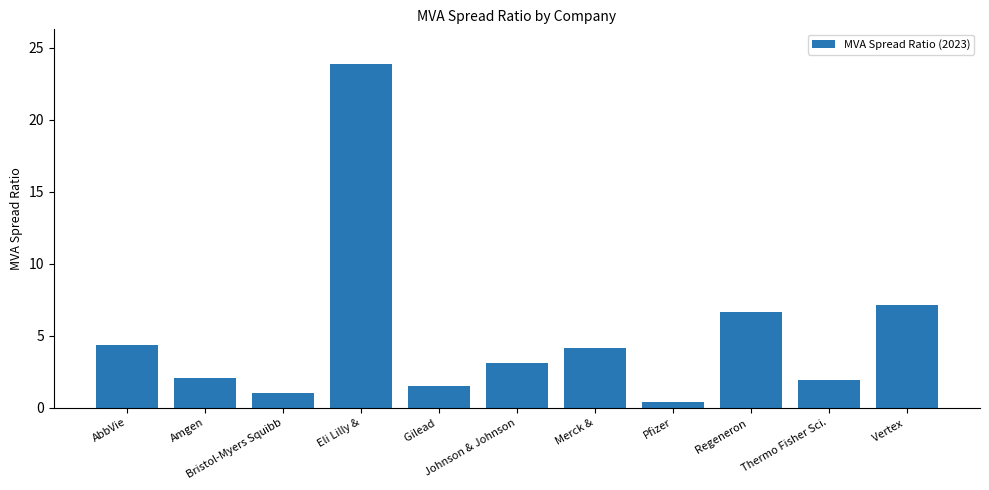

What is the sum of all values?

56.1